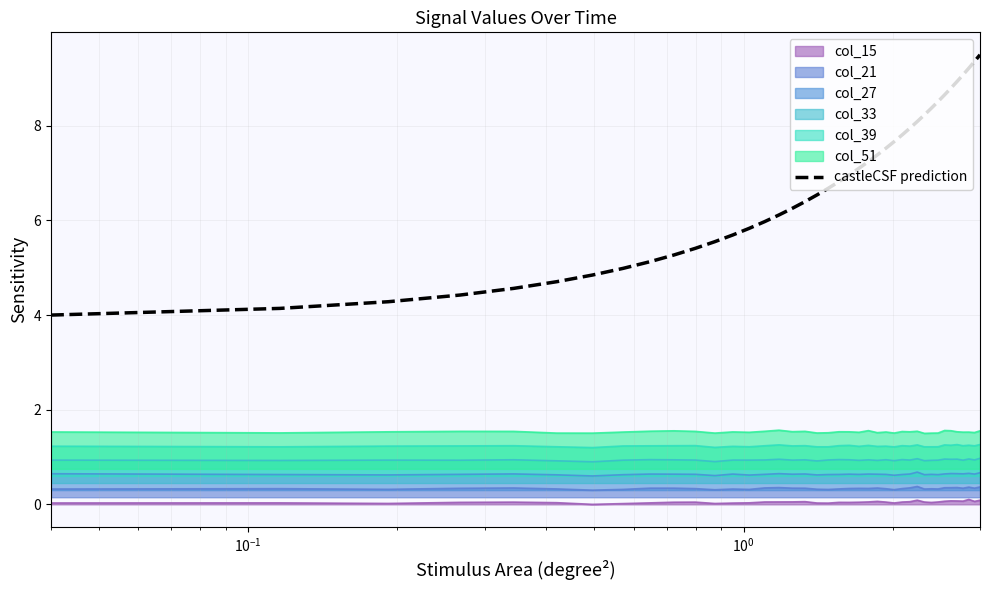

Which series has the widest spread of values?

castleCSF prediction